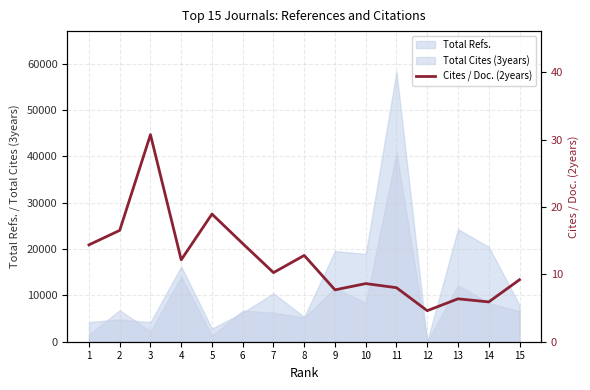

Is it true that the value at 13 is 6.4?

True